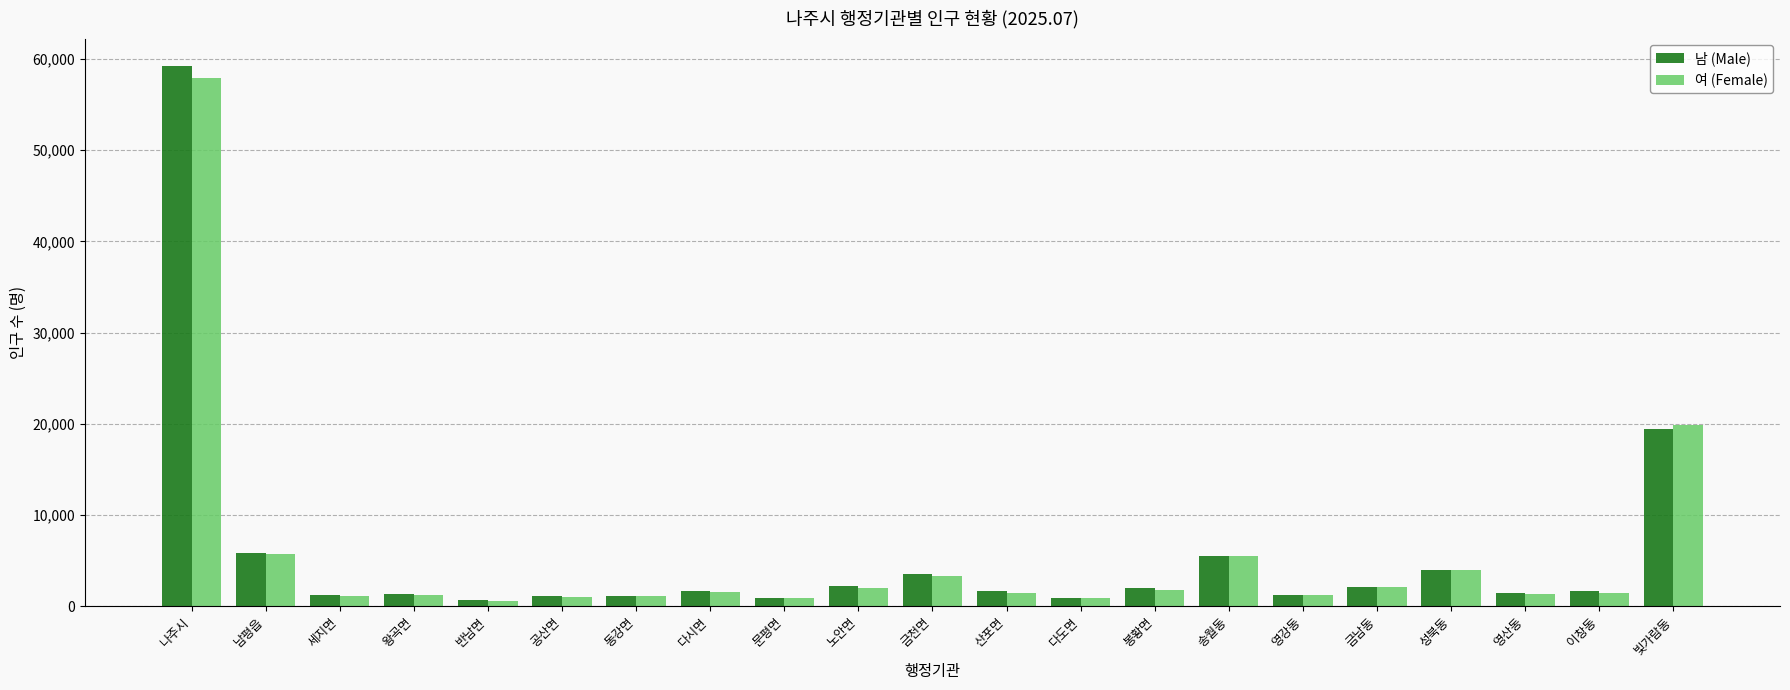

What is the maximum value for 남 (Male)?

59288